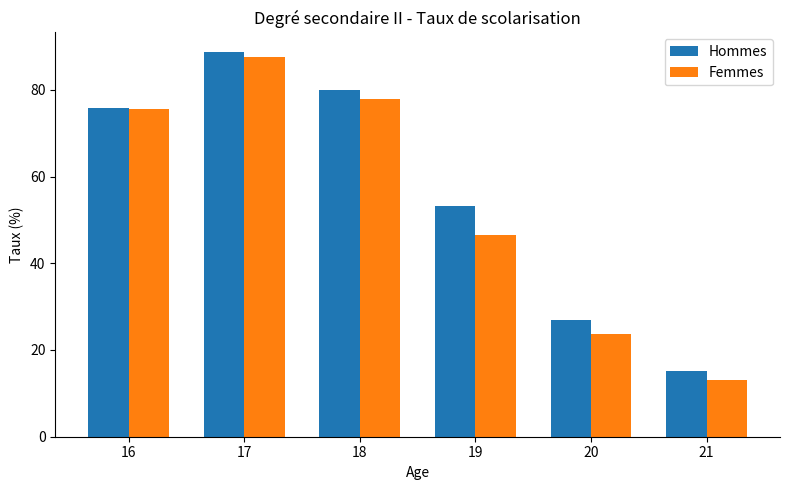

Reading left to right, extract all data points from this chart.

Hommes: 75.8	88.8	80.0	53.2	27.0	15.1
Femmes: 75.5	87.5	77.9	46.4	23.7	13.2